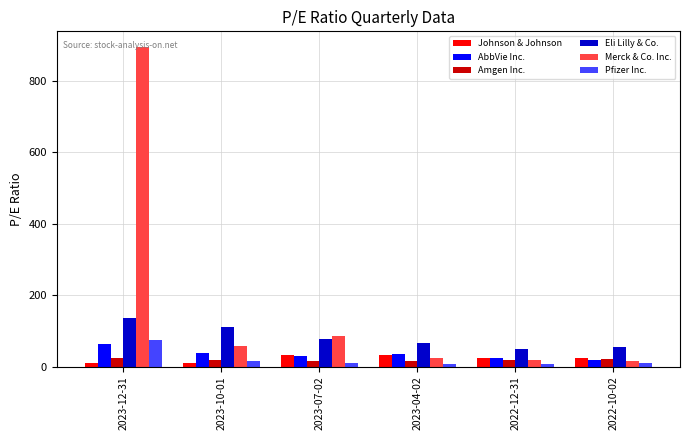

List the series in order of their peak value, highest first.

Merck & Co. Inc., Eli Lilly & Co., Pfizer Inc., AbbVie Inc., Johnson & Johnson, Amgen Inc.